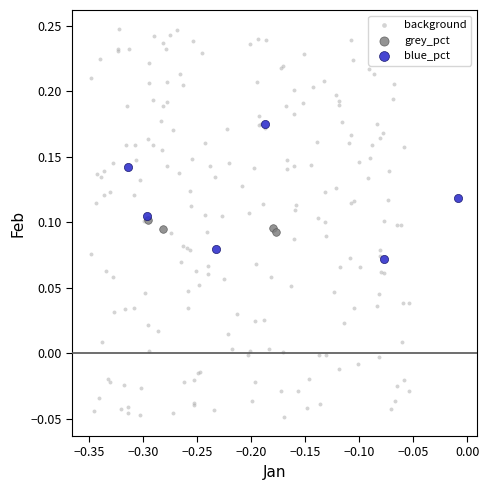

Which series reaches the minimum Y coordinate?

background